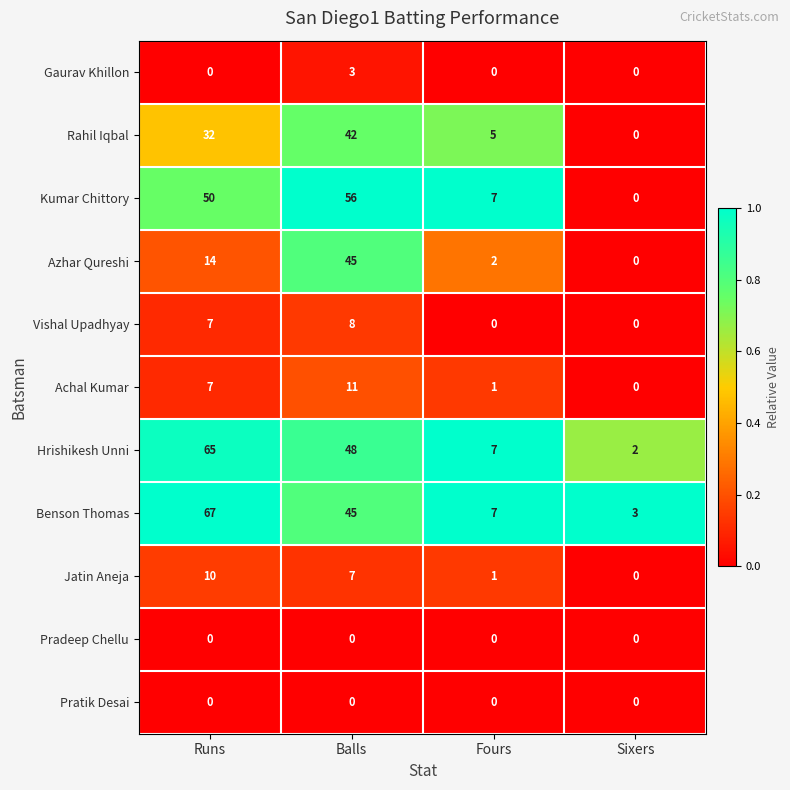

At how many categories does at least one series exceed 0?

4